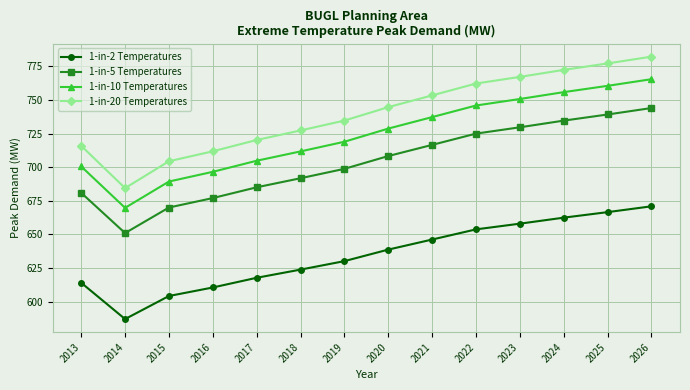

True or false: 1-in-2 Temperatures and 1-in-20 Temperatures intersect in this chart.

False